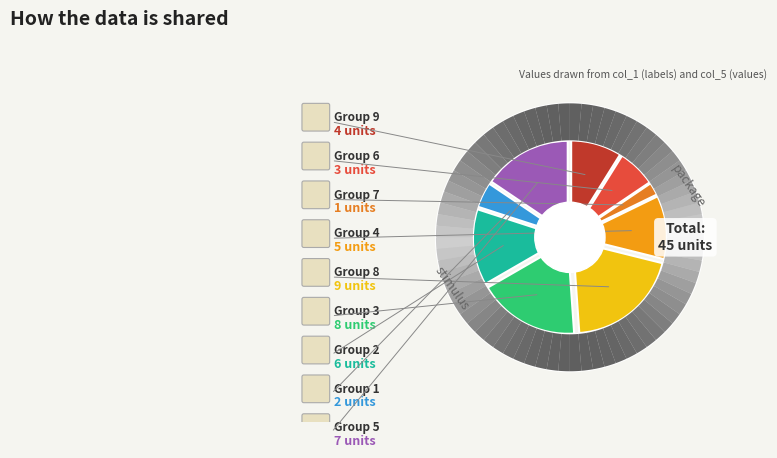

How many slices are in this pie chart?

9